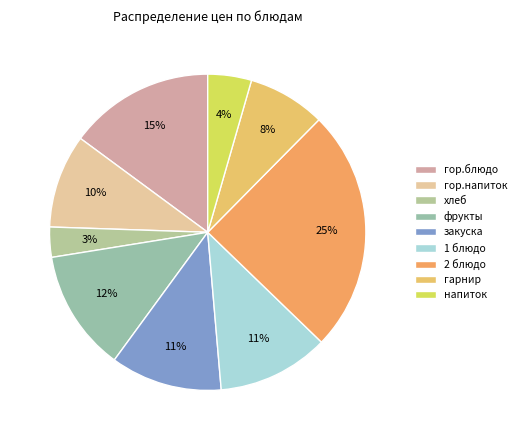

The хлеб slice represents 18% of the pie. True or false?

False